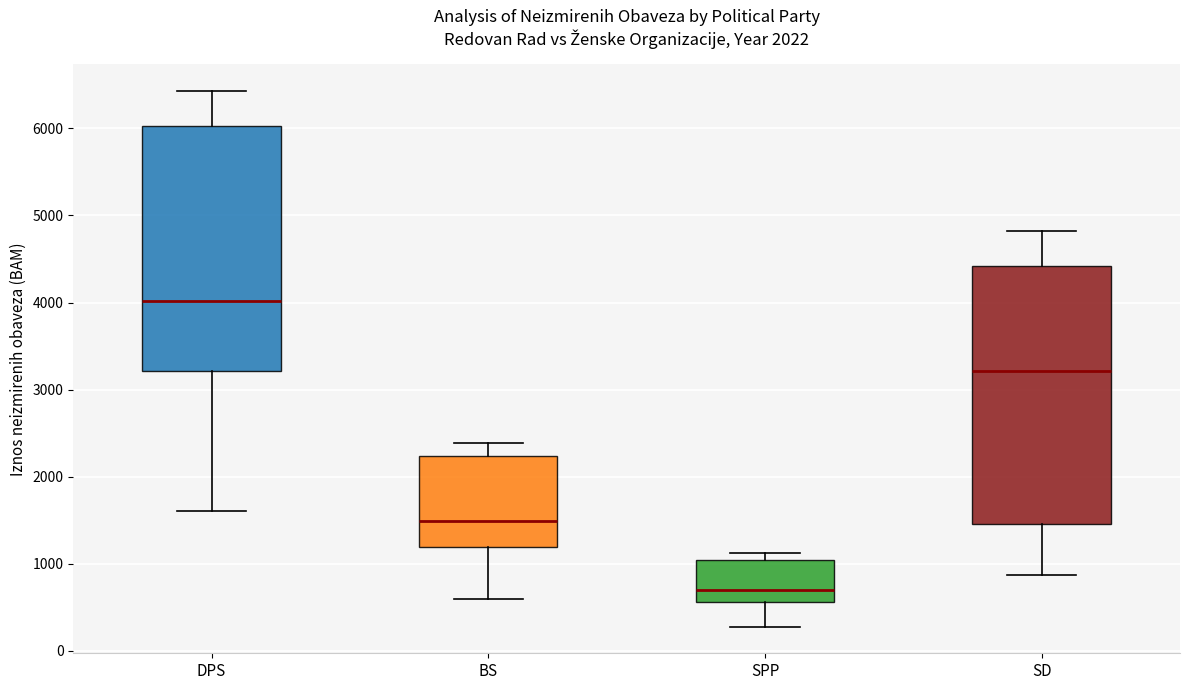

Which box is the tallest, from its lower edge to its upper edge?

SD